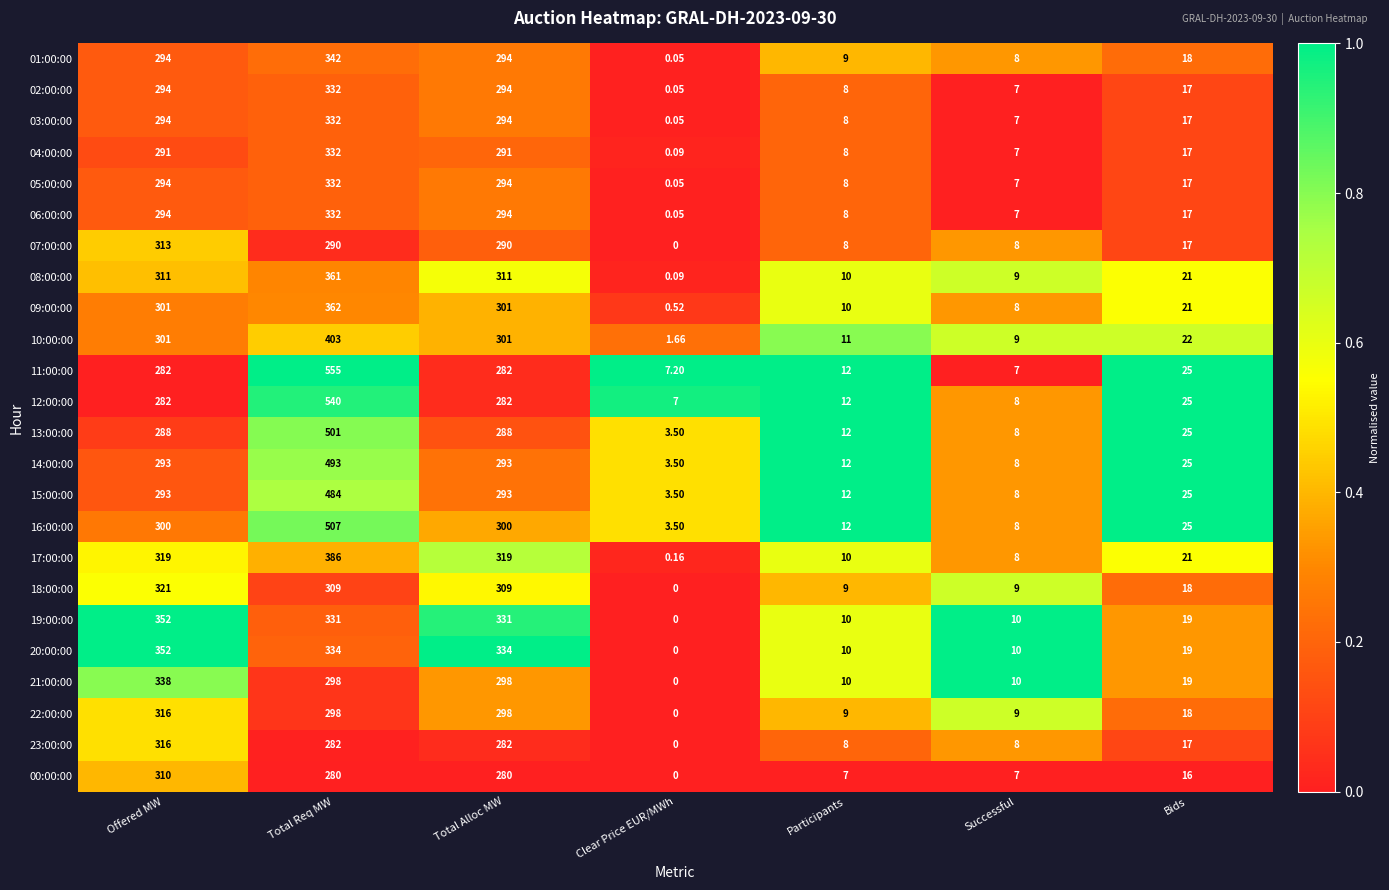

What is the difference between the highest and lowest values at Bids?

9.0